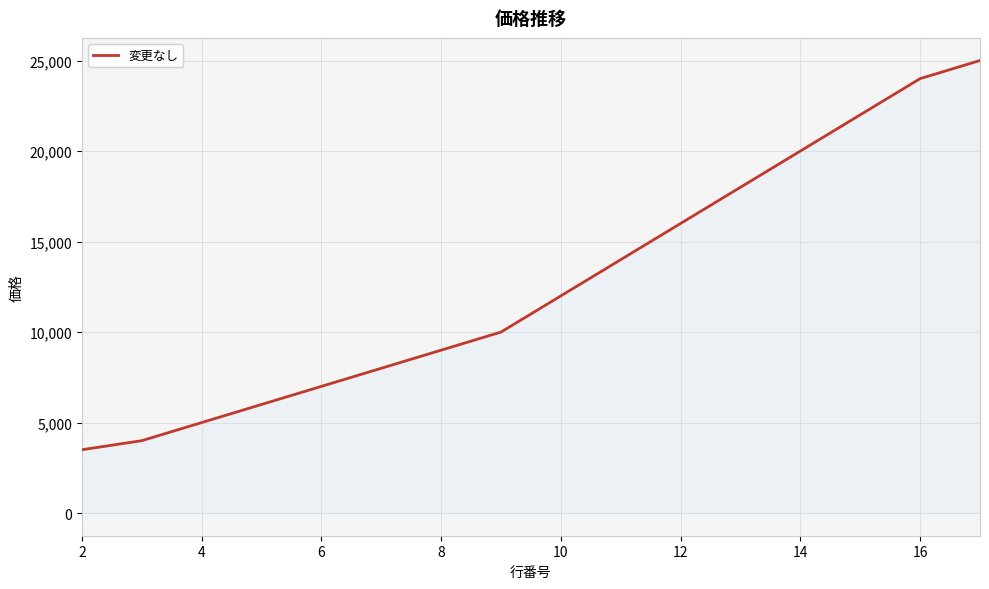

What is the difference between the second highest and minimum values?

20500